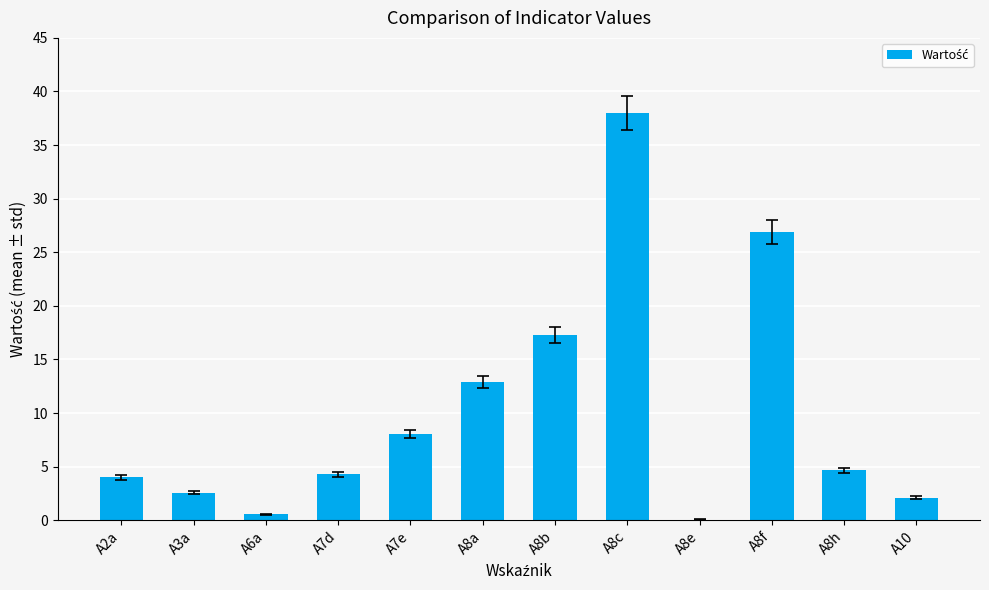

The value at A8f is 12.7. True or false?

False